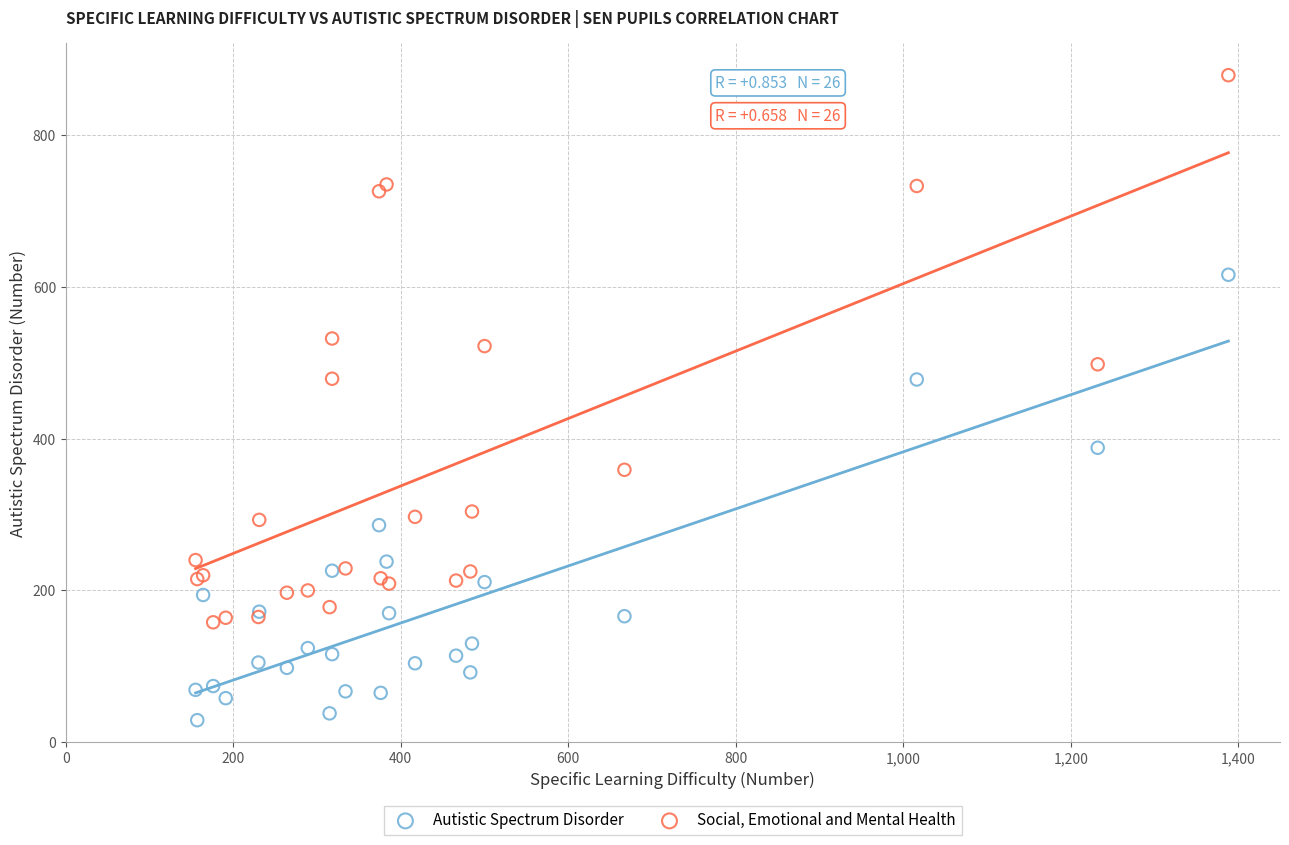

Which series has the largest Y range (max minus min)?

Social, Emotional and Mental Health